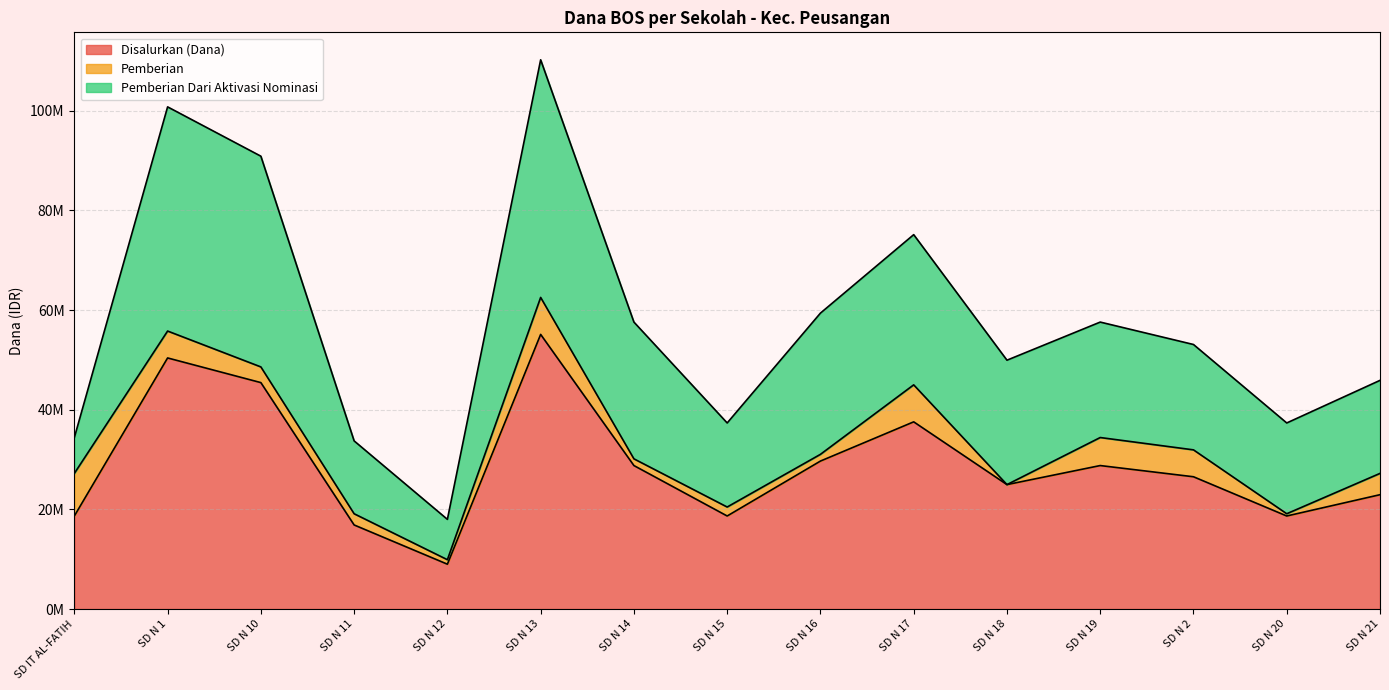

True or false: Pemberian and Disalurkan (Dana) intersect in this chart.

False